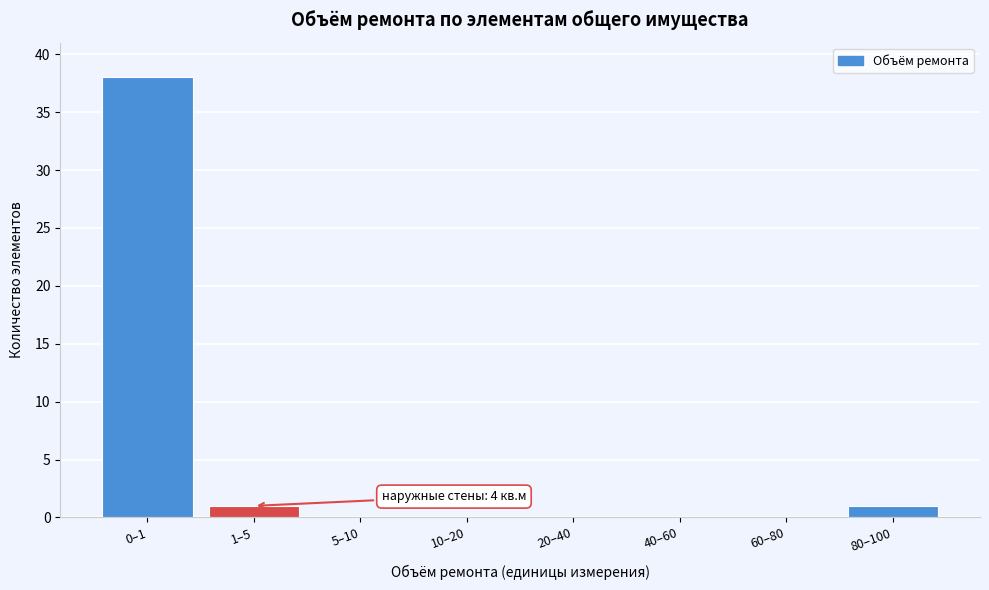

Reading left to right, list all the values displayed in this chart.

0–1=38	1–5=1	5–10=0	10–20=0	20–40=0	40–60=0	60–80=0	80–100=1